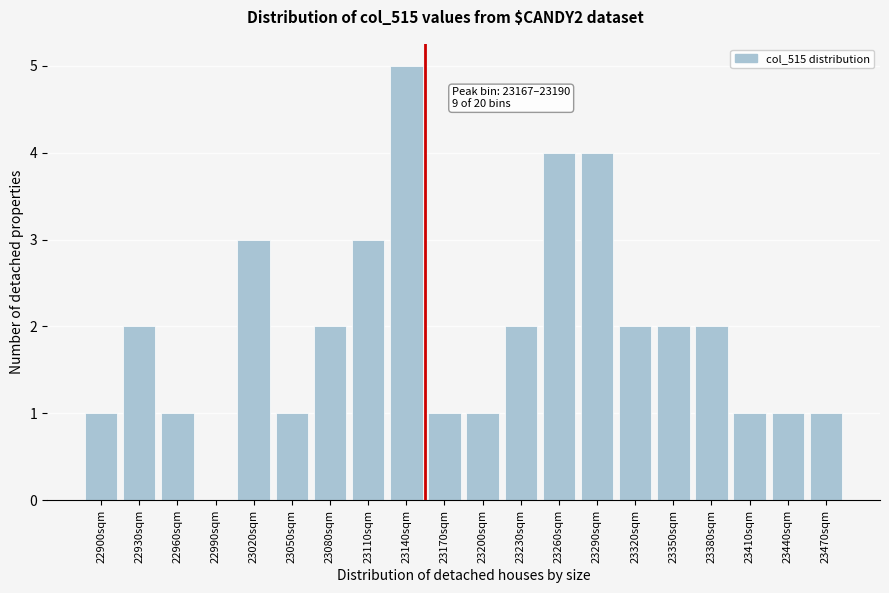

Reading right to left, transcribe all the data shown in this chart.

23470sqm=1	23440sqm=1	23410sqm=1	23380sqm=2	23350sqm=2	23320sqm=2	23290sqm=4	23260sqm=4	23230sqm=2	23200sqm=1	23170sqm=1	23140sqm=5	23110sqm=3	23080sqm=2	23050sqm=1	23020sqm=3	22990sqm=0	22960sqm=1	22930sqm=2	22900sqm=1